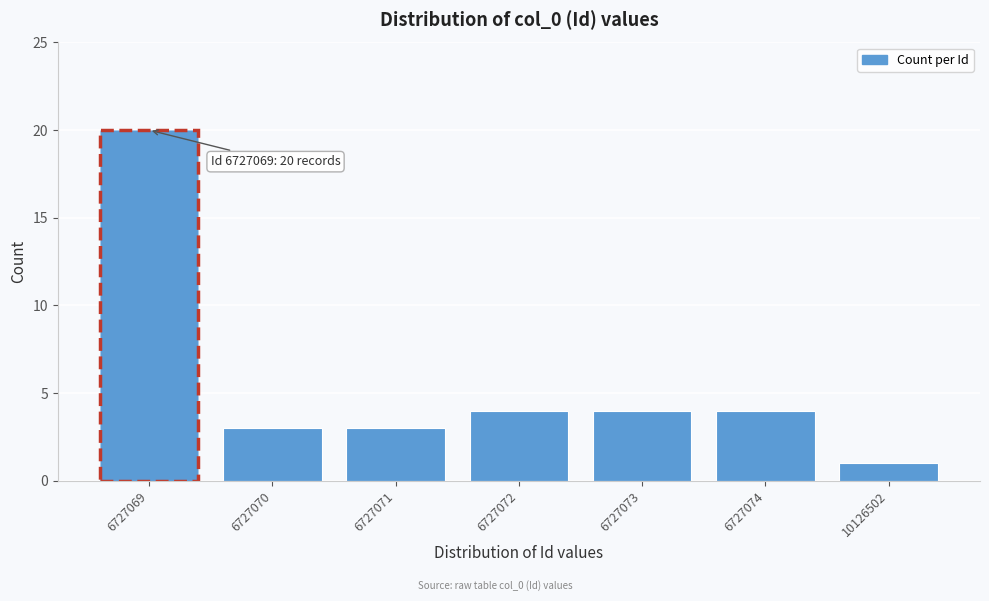

Reading left to right, transcribe all the data shown in this chart.

6727069=20	6727070=3	6727071=3	6727072=4	6727073=4	6727074=4	10126502=1